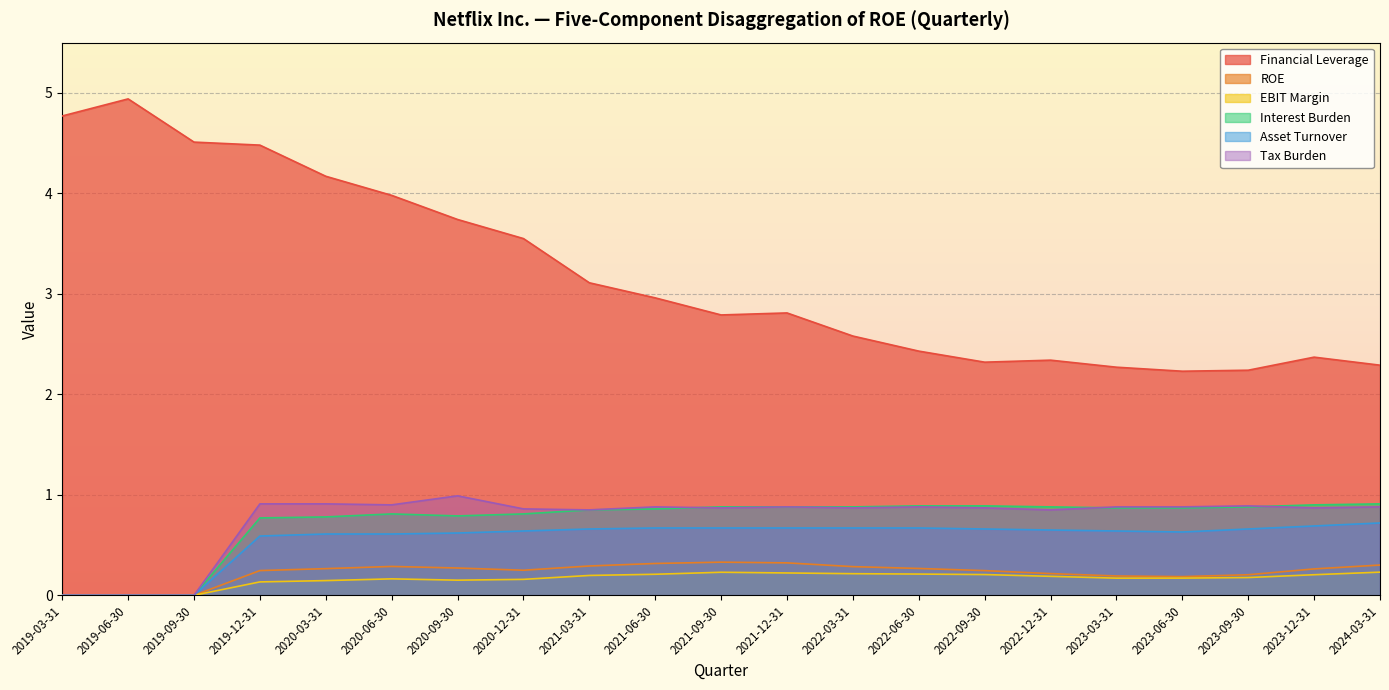

True or false: EBIT Margin and ROE cross at least once.

False